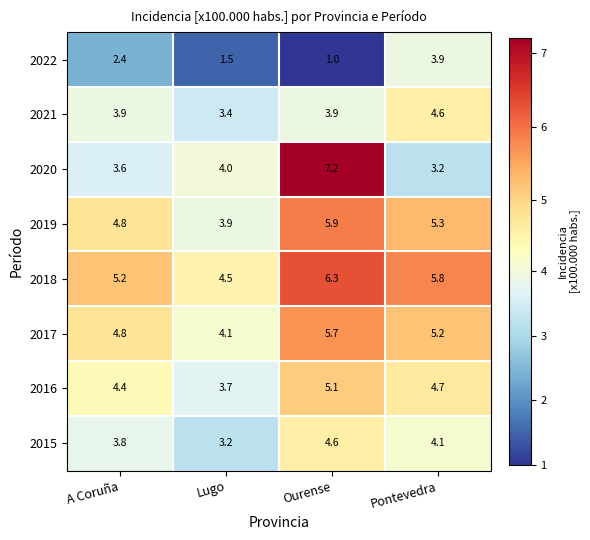

Which category has the highest value across all series?

Ourense